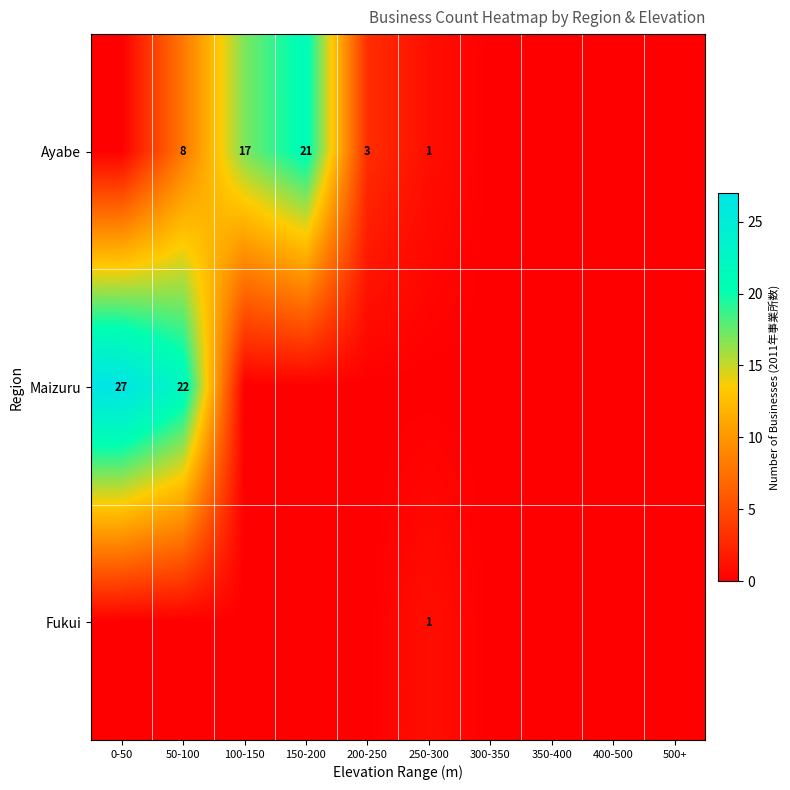

True or false: Ayabe has a value of 6 at 150-200.

False